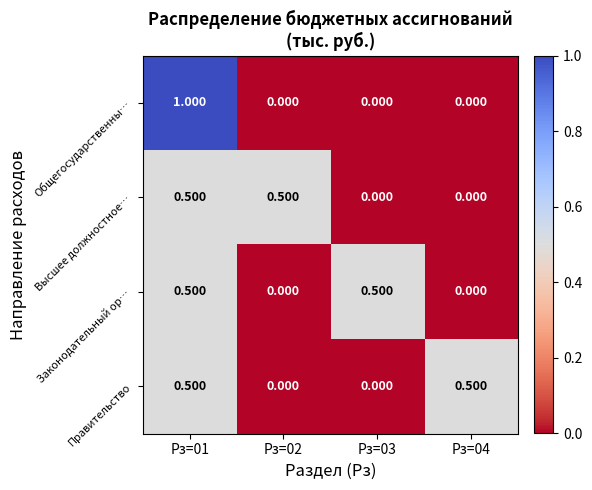

Between Рз=01 and Рз=03, which series saw the biggest shift?

Общегосударственны…